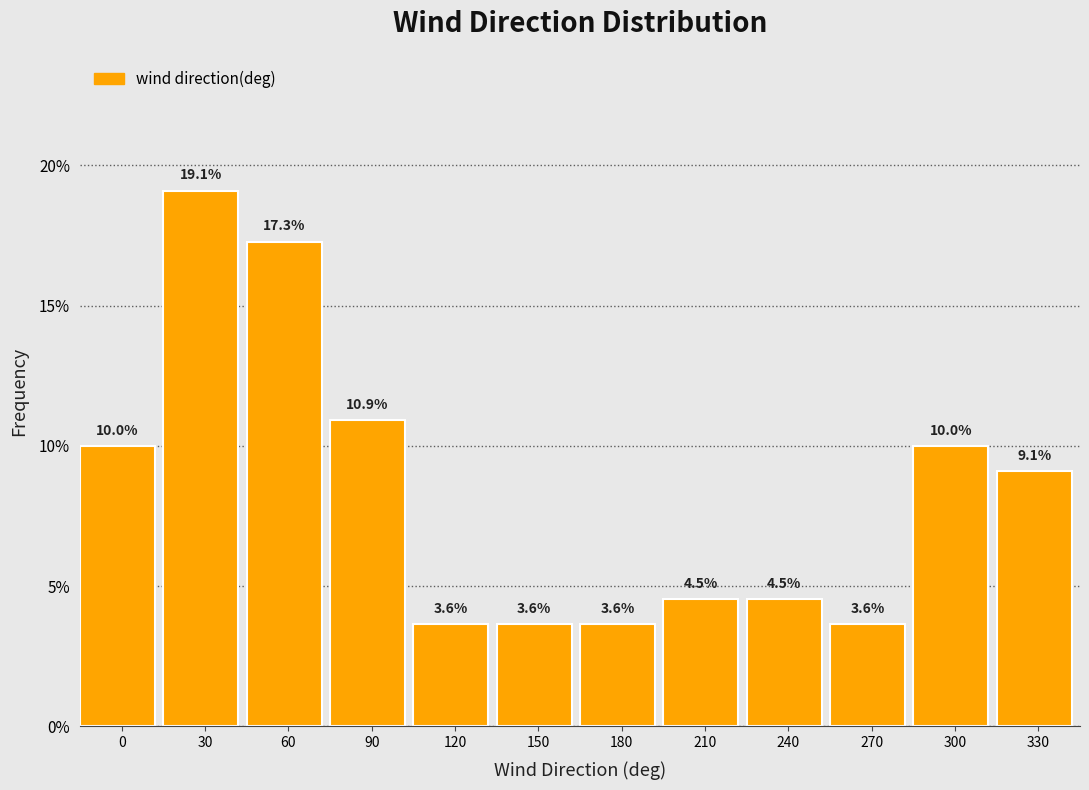

Reading right to left, list all the values displayed in this chart.

9.1	10.0	3.6	4.5	4.5	3.6	3.6	3.6	10.9	17.3	19.1	10.0